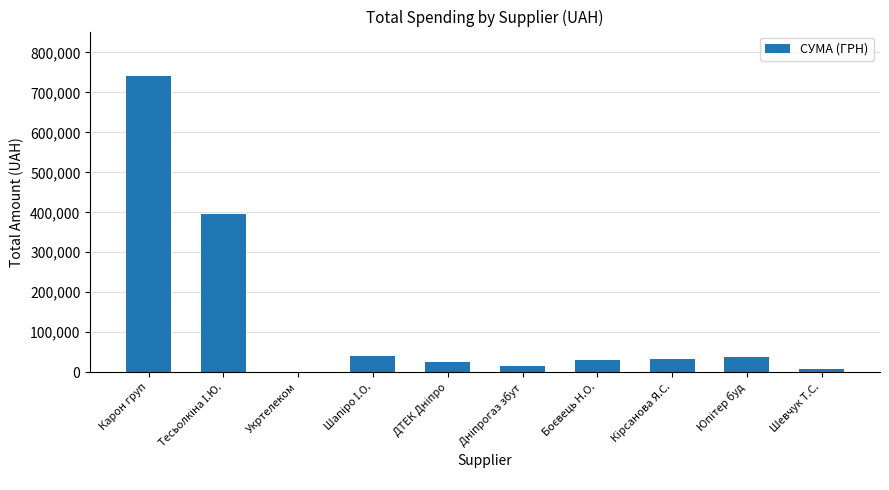

What is the sum of all values?

1325849.6